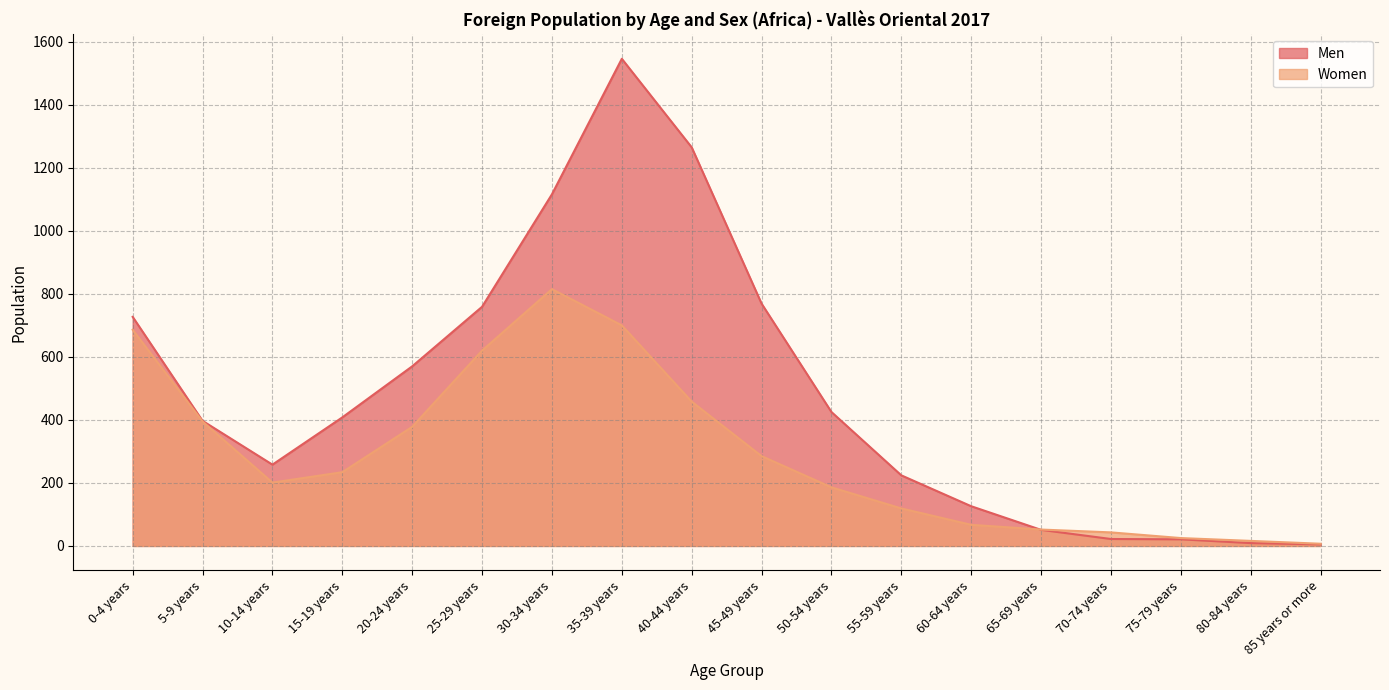

How many distinct data groups are displayed?

2